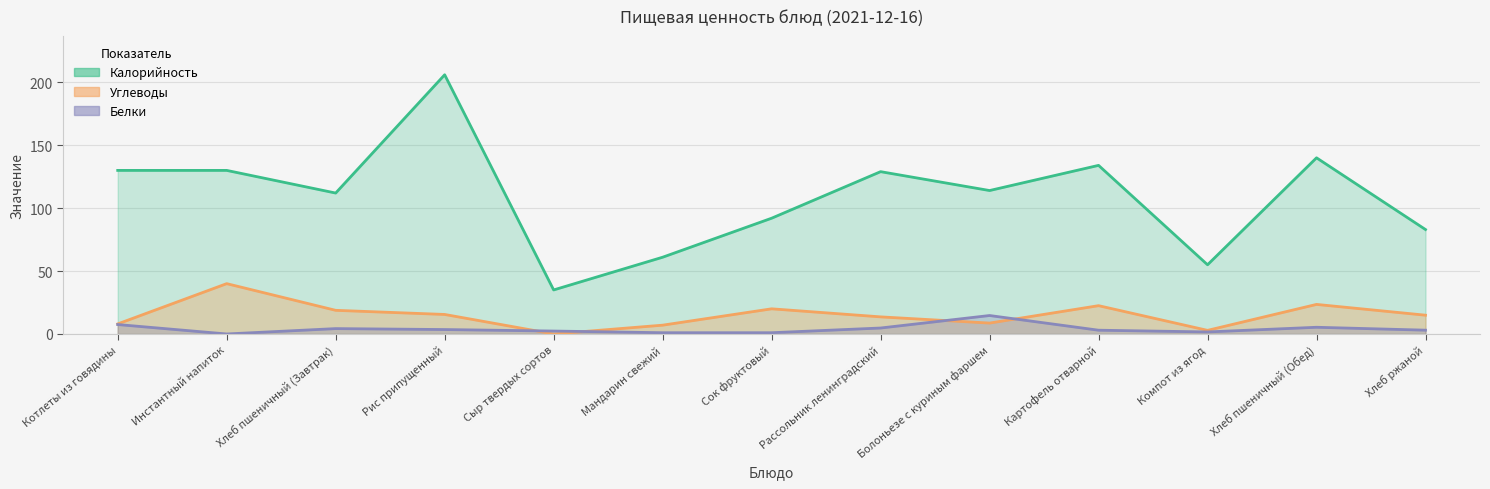

True or false: Калорийность has more than 2 interior local peaks.

True